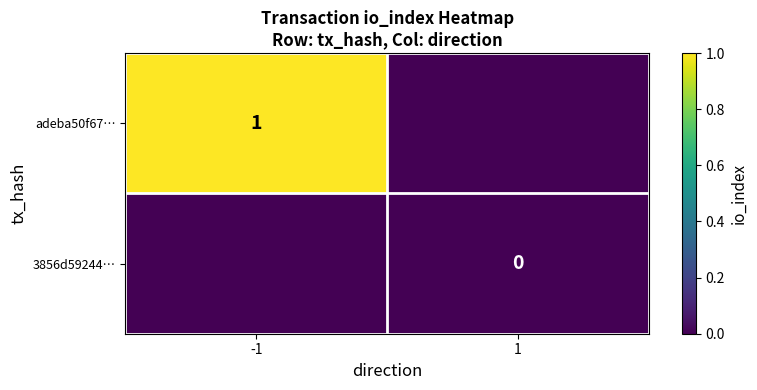

The value of adeba50f67… at -1 is 1. True or false?

True